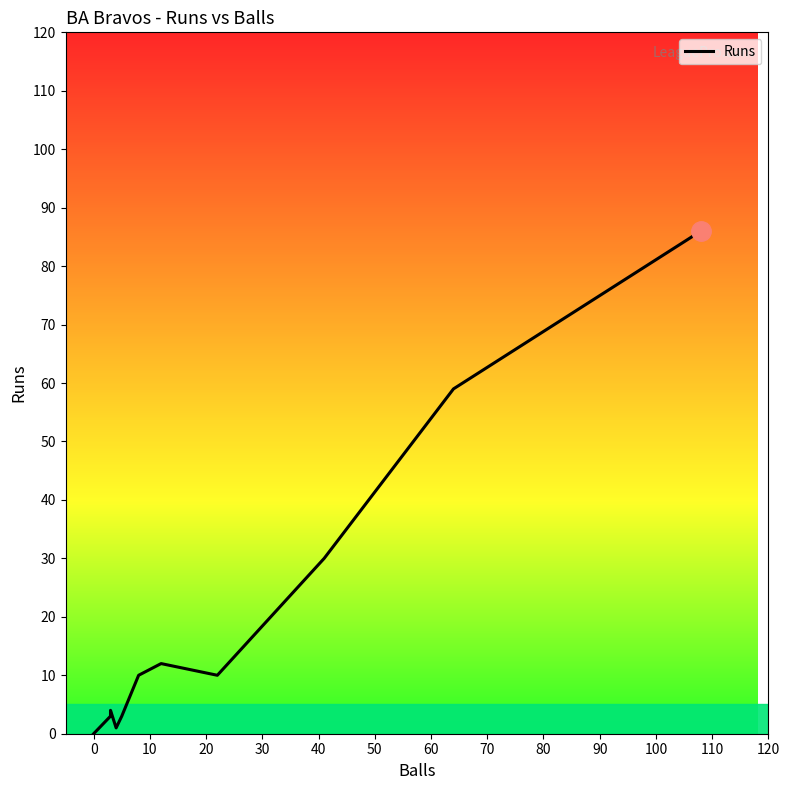

Reading left to right, what are all the values shown in this chart?

0	3	4	1	3	10	12	10	30	59	86